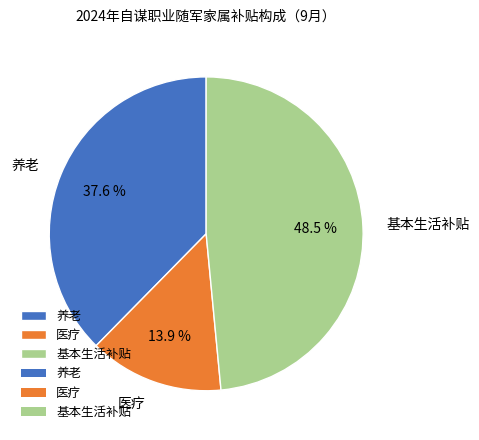

What is the total percentage of 医疗 and 基本生活补贴?

62.4%